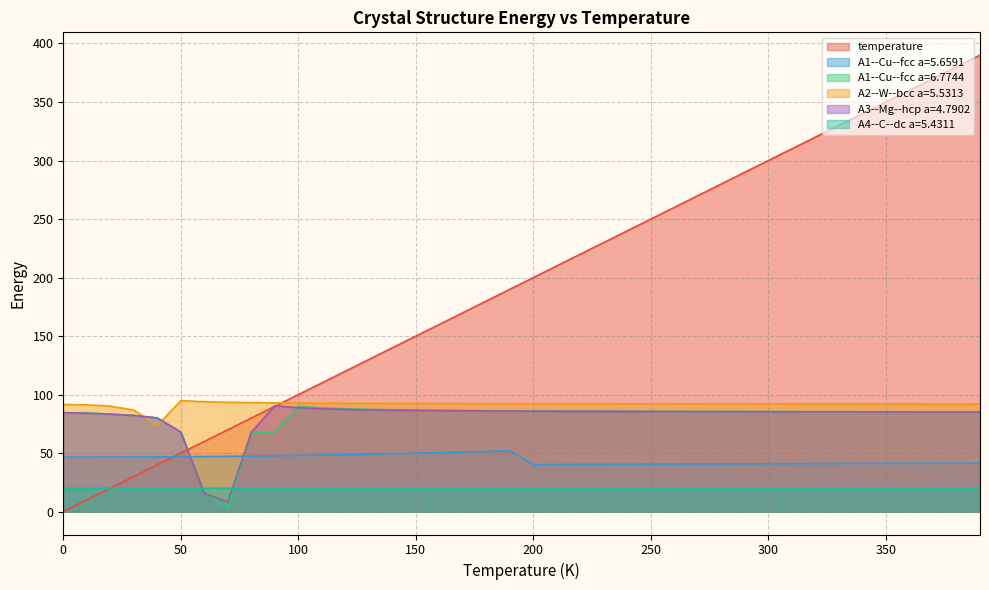

Between which two adjacent categories do A1--Cu--fcc a=6.7744 and A2--W--bcc a=5.5313 first intersect?

30 and 40